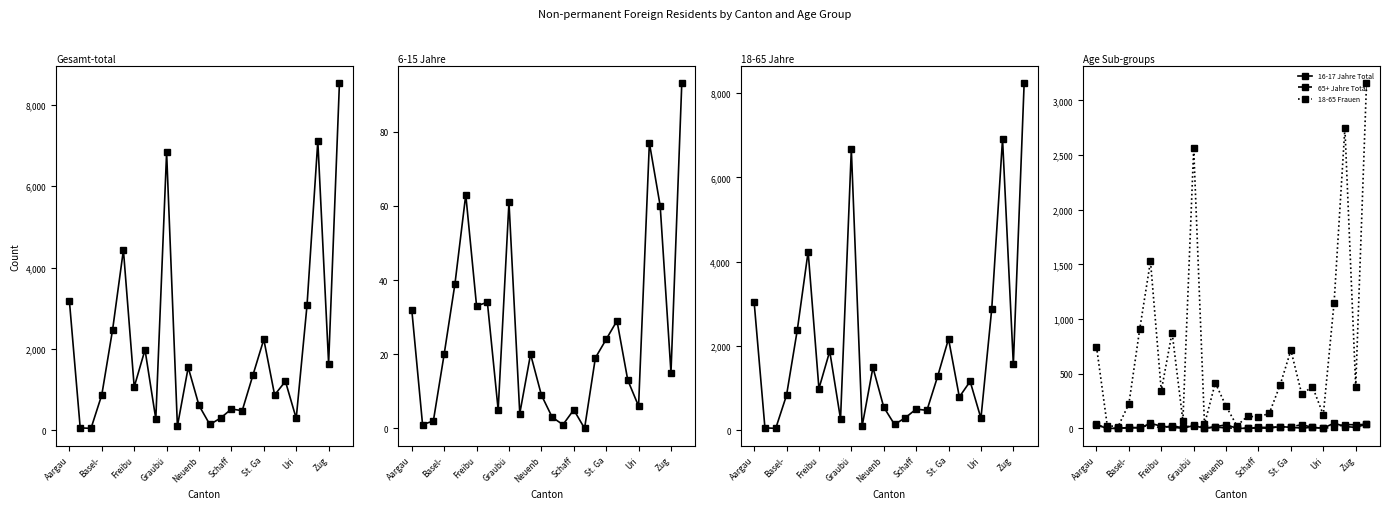

Is it true that 65+ Jahre Total equals 1 at Freibu?

False